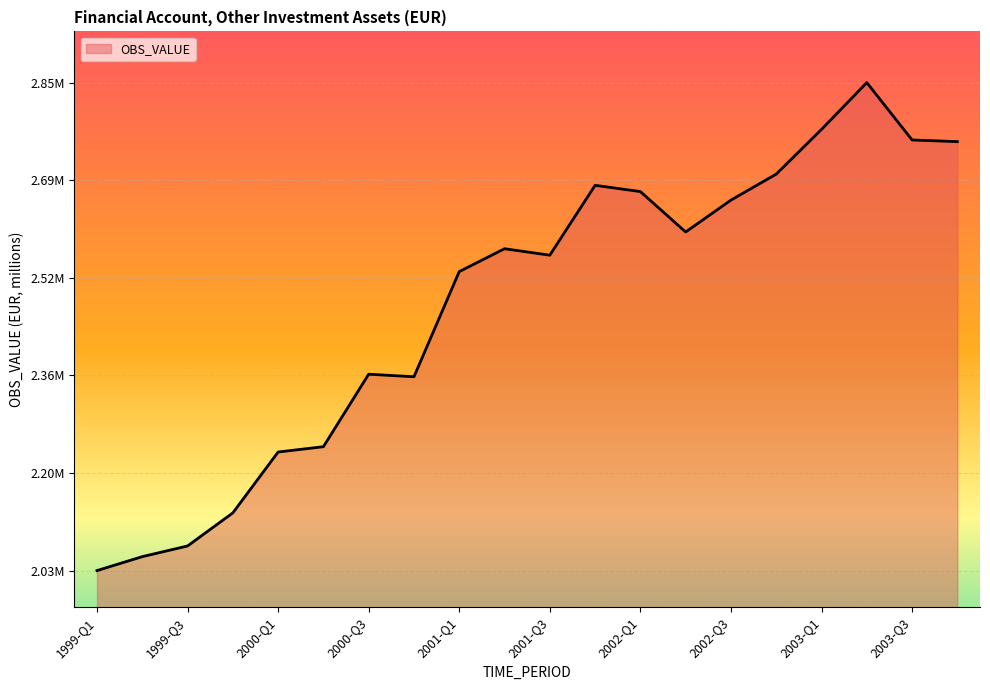

Does the chart have visible grid lines?

Yes